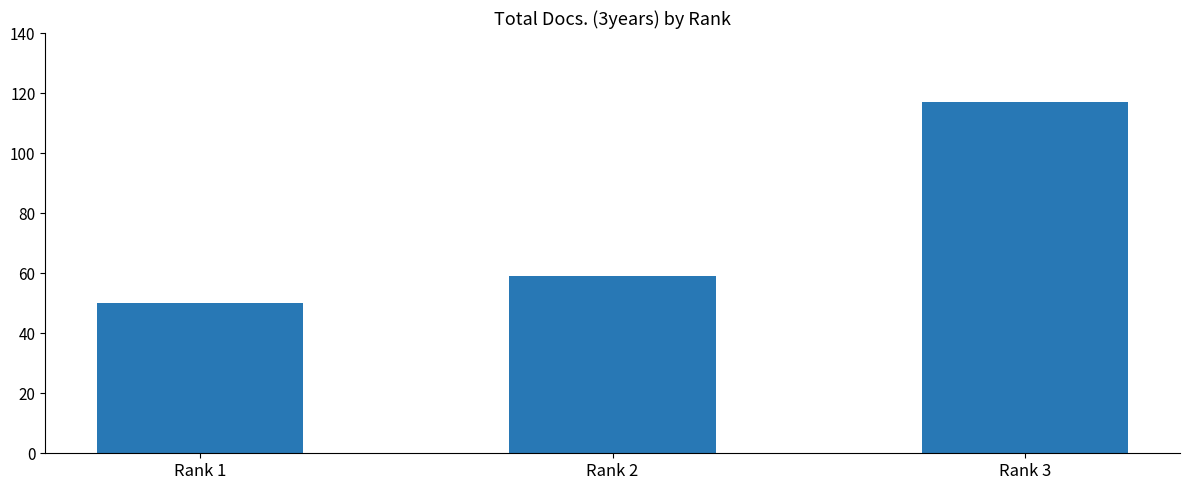

Reading right to left, what are all the values shown in this chart?

117	59	50